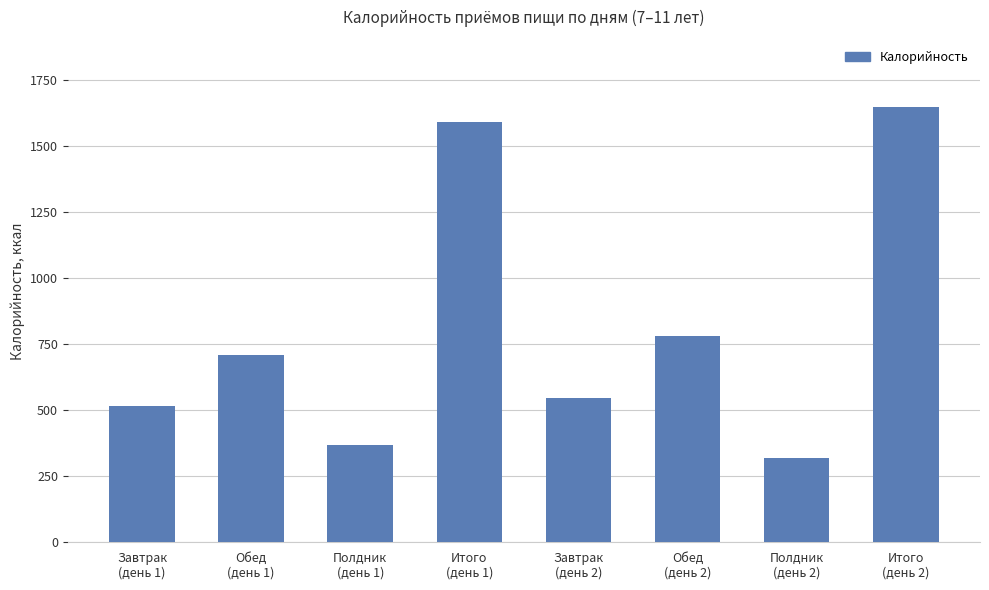

List the labels in order of value, largest first.

Итого
(день 2), Итого
(день 1), Обед
(день 2), Обед
(день 1), Завтрак
(день 2), Завтрак
(день 1), Полдник
(день 1), Полдник
(день 2)